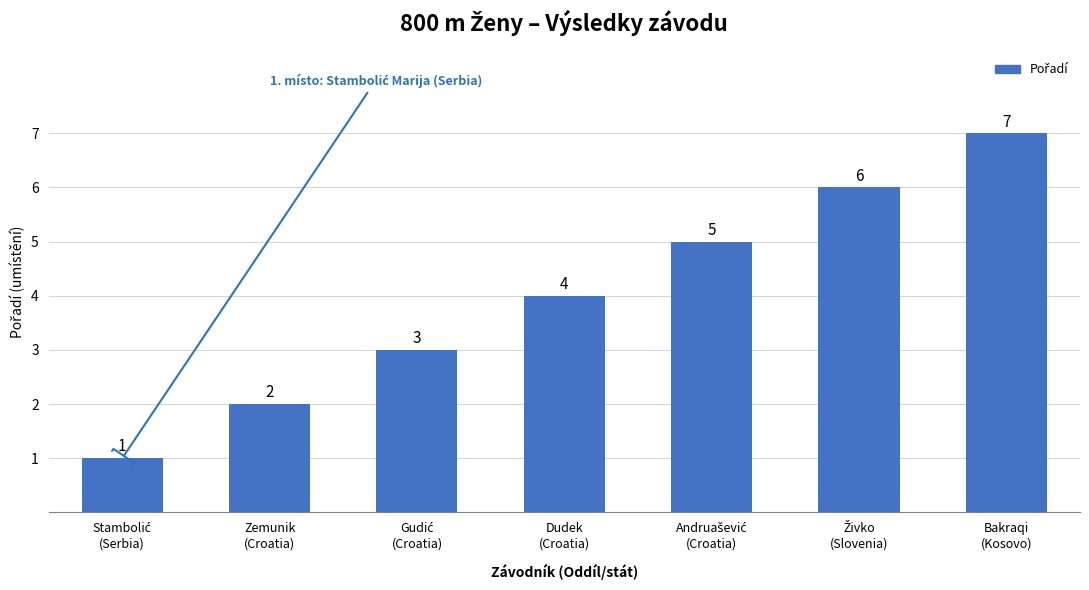

Count the values in the range 2 to 6.

5